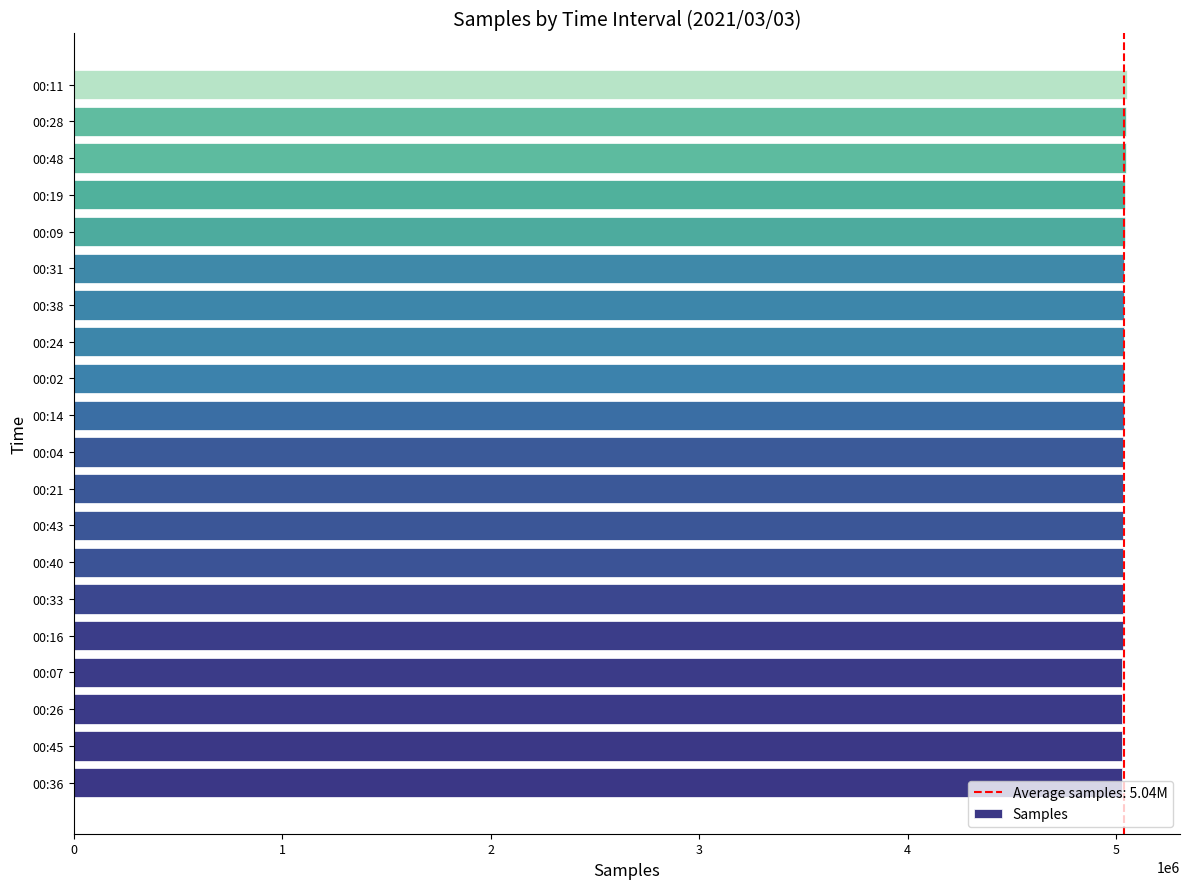

How many distinct data groups are displayed?

1